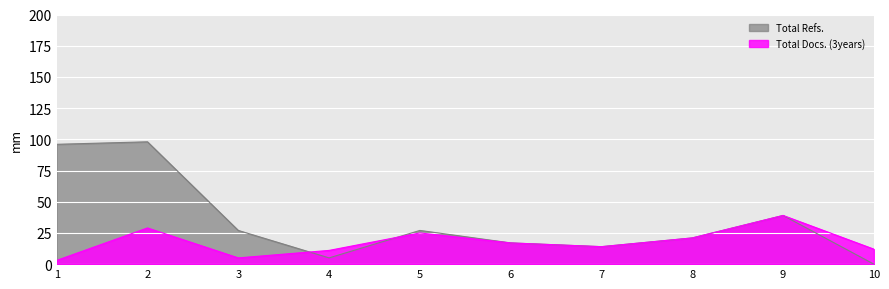

Which series changed the most between 1 and 6?

Total Refs.